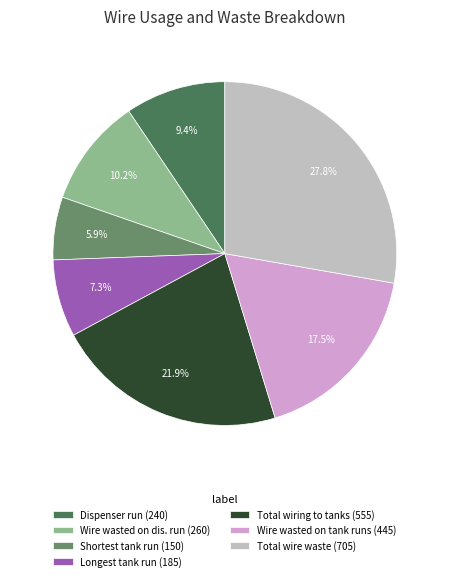

Approximately how many times larger is the value at Dispenser run (240) compared to Total wire waste (705)?

0.3